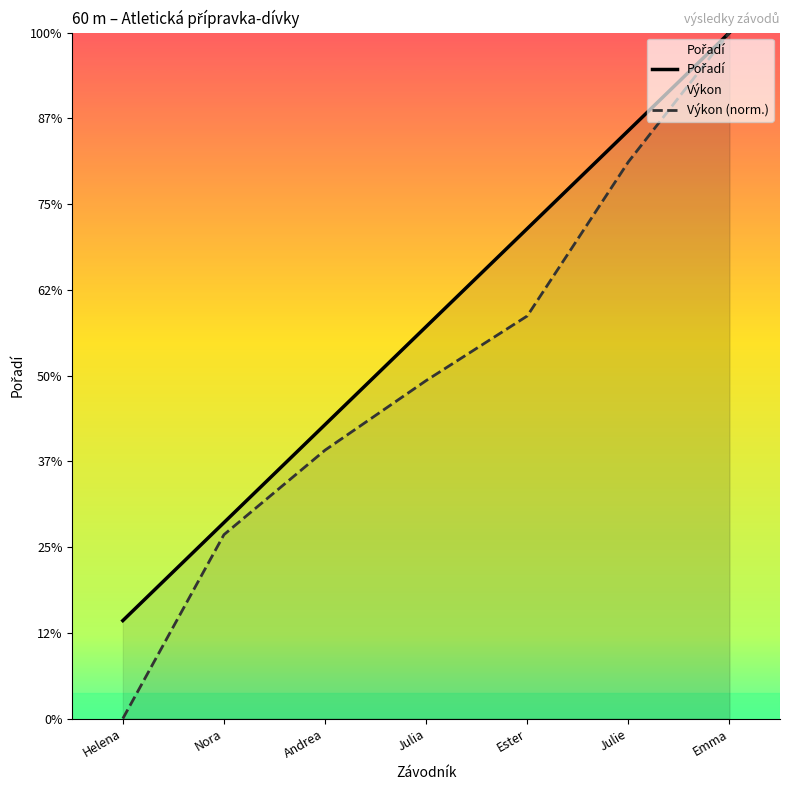

How many data points in Pořadí are above 4?

4